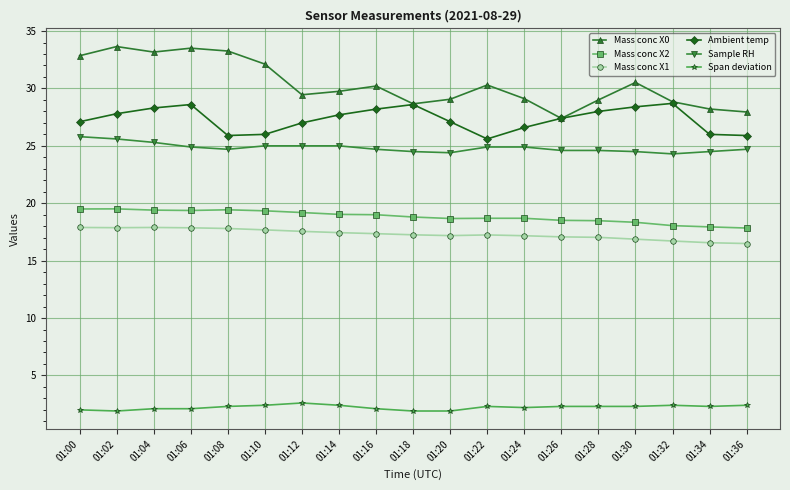

What is the minimum value for Sample RH?

24.3